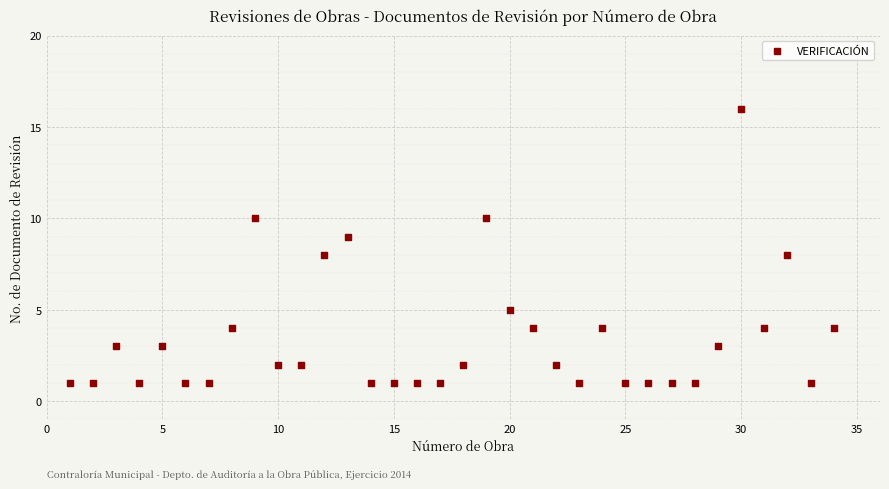

What is the range of Y values (max minus min)?

15